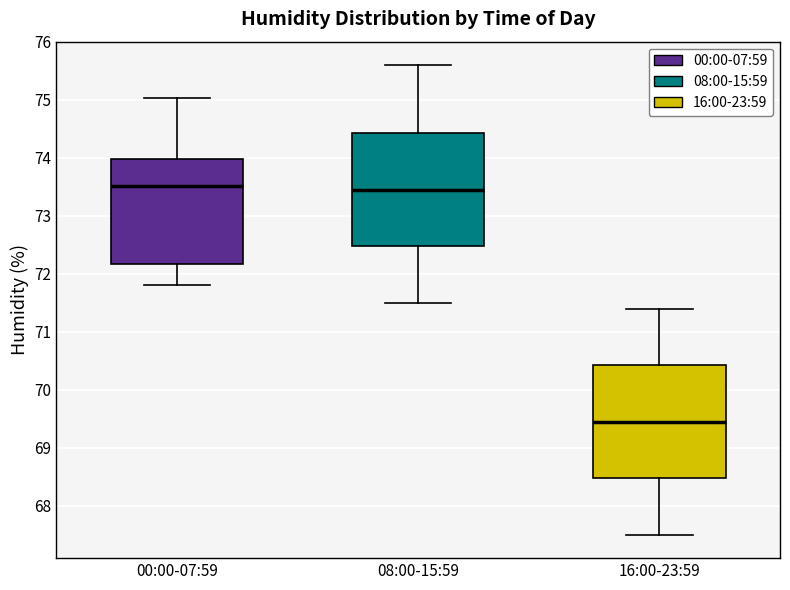

Reading left to right, read every box against the y-axis: the position of its median line, the range the box covers, and the ends of its whiskers. The values are not printed on the chart, so give them approximately, as read against the axis.

00:00-07:59: median 73.5, box 72.2 to 74.0, whiskers 71.8 to 75.0
08:00-15:59: median 73.5, box 72.5 to 74.4, whiskers 71.5 to 75.6
16:00-23:59: median 69.5, box 68.5 to 70.4, whiskers 67.5 to 71.4